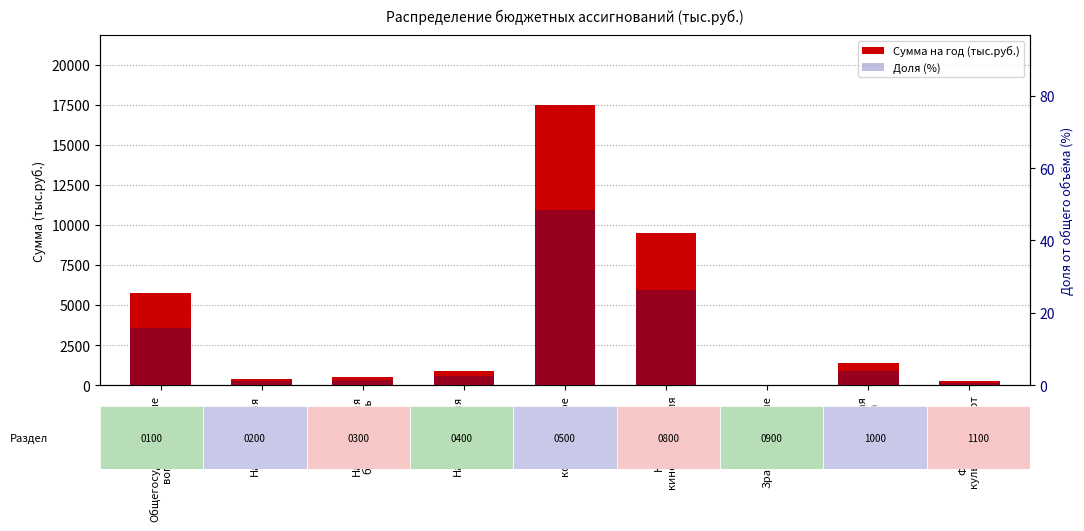

What position from the left is Национальная
безопасность?

3